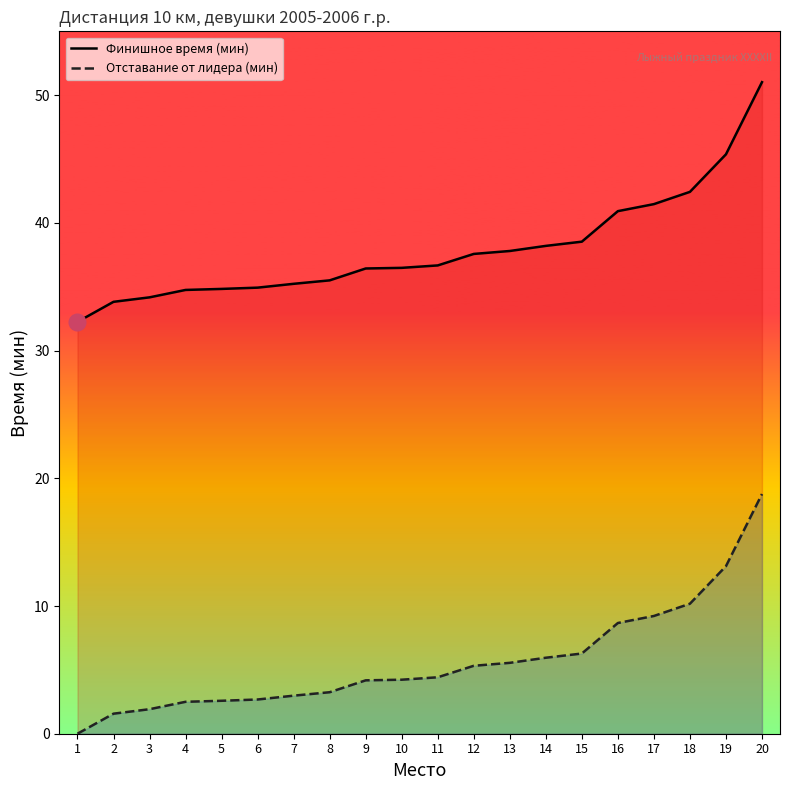

Reading left to right, list all the values displayed in this chart.

Финишное время (мин): 32.2	33.8	34.2	34.8	34.8	34.9	35.2	35.5	36.4	36.5	36.7	37.6	37.8	38.2	38.5	40.9	41.5	42.4	45.4	51.0
Отставание от лидера (мин): 0.0	1.6	1.9	2.5	2.6	2.7	3.0	3.2	4.2	4.2	4.4	5.3	5.5	6.0	6.3	8.7	9.2	10.2	13.1	18.8